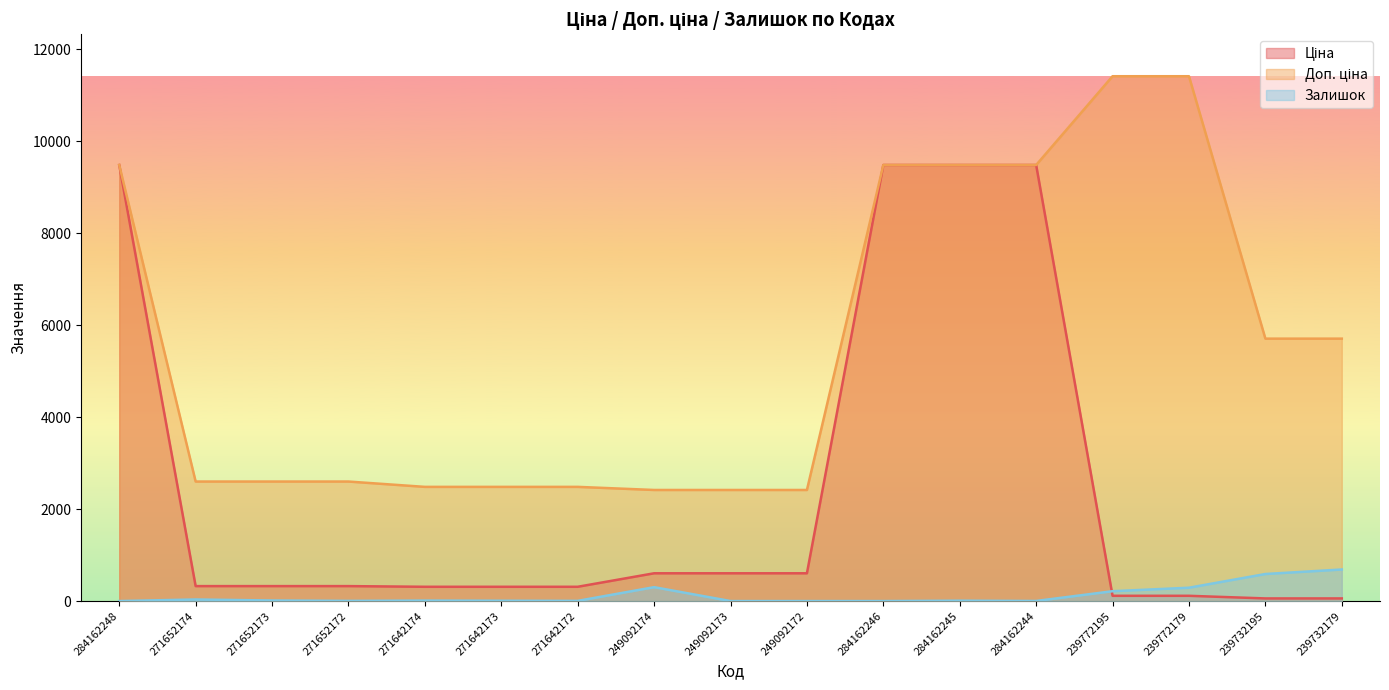

Between 284162246 and 239772195, which series saw the biggest shift?

Ціна